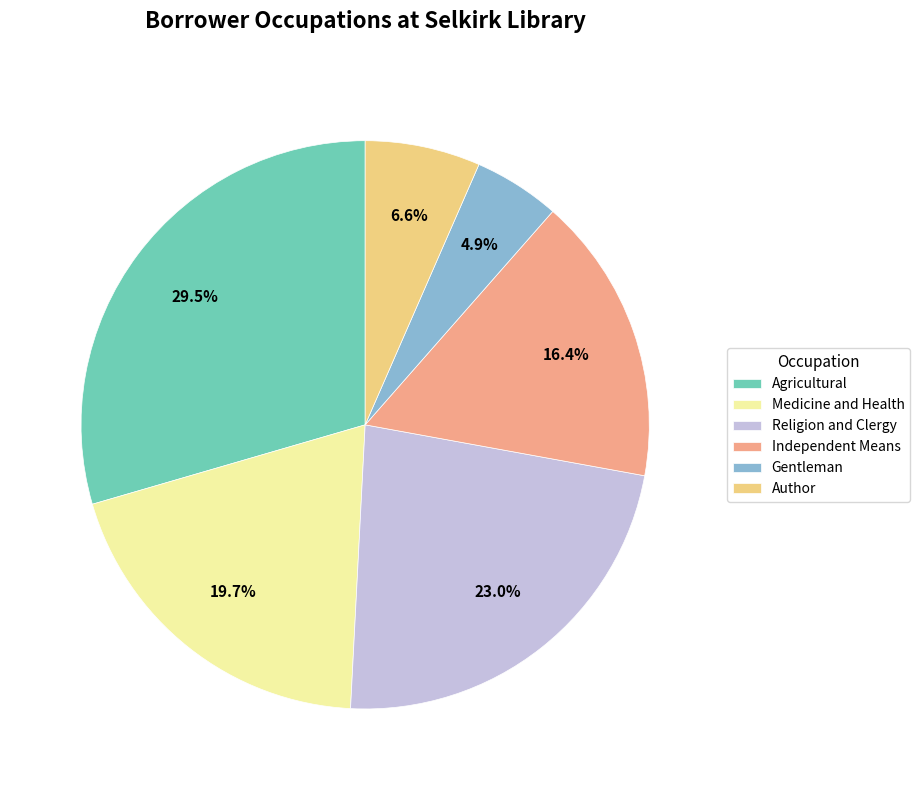

How many segments does this pie chart have?

6